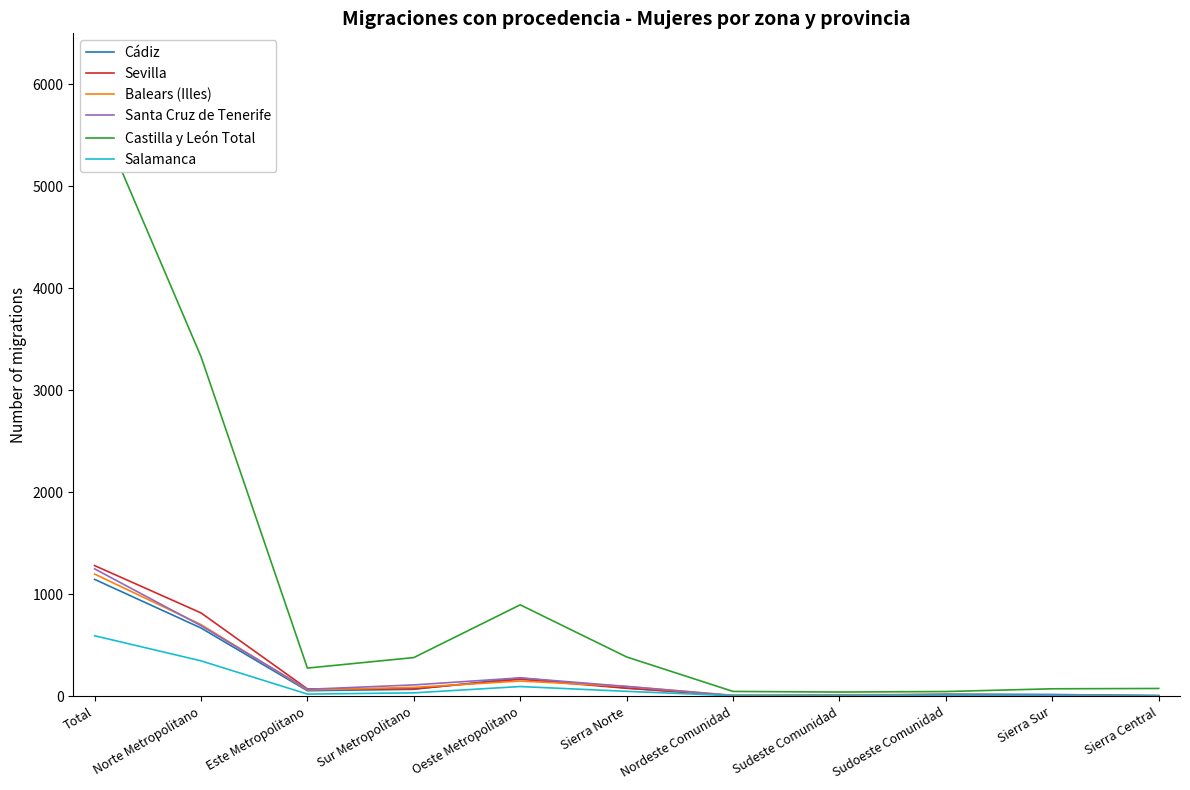

Rank the series by their maximum value, from lowest to highest.

Salamanca, Cádiz, Balears (Illes), Santa Cruz de Tenerife, Sevilla, Castilla y León Total